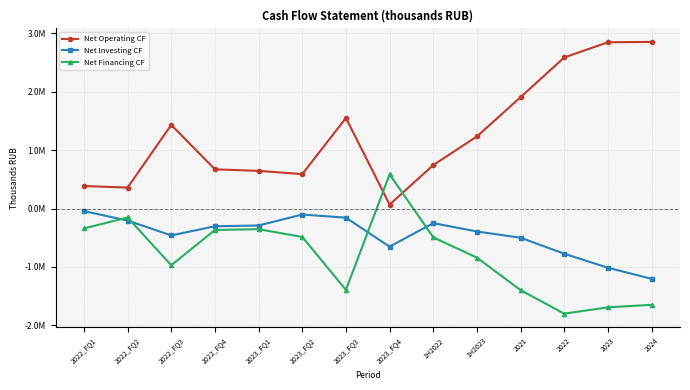

True or false: Net Operating CF and Net Investing CF intersect in this chart.

False